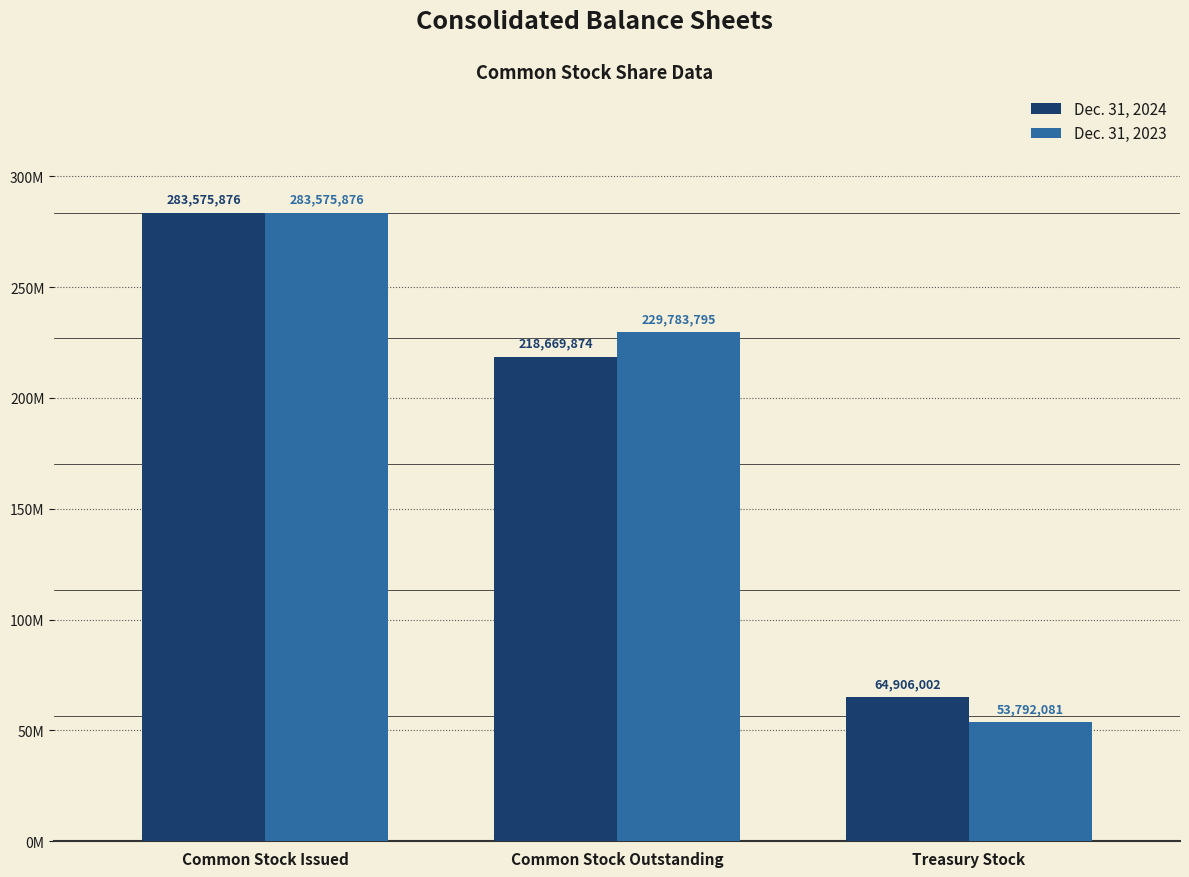

Rank the categories by Dec. 31, 2024 value from highest to lowest.

Common Stock Issued, Common Stock Outstanding, Treasury Stock